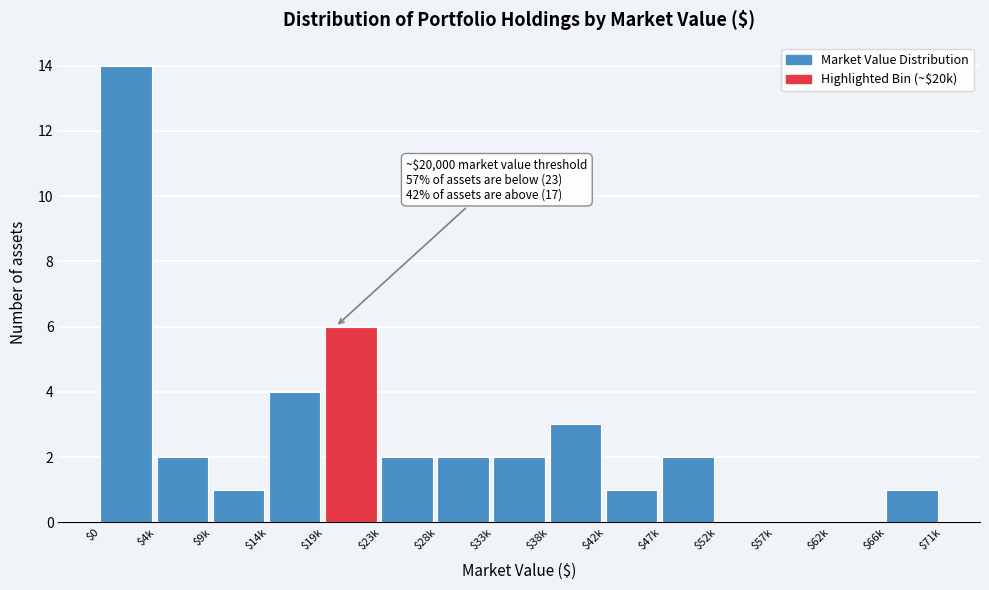

What is the greatest value displayed?

14